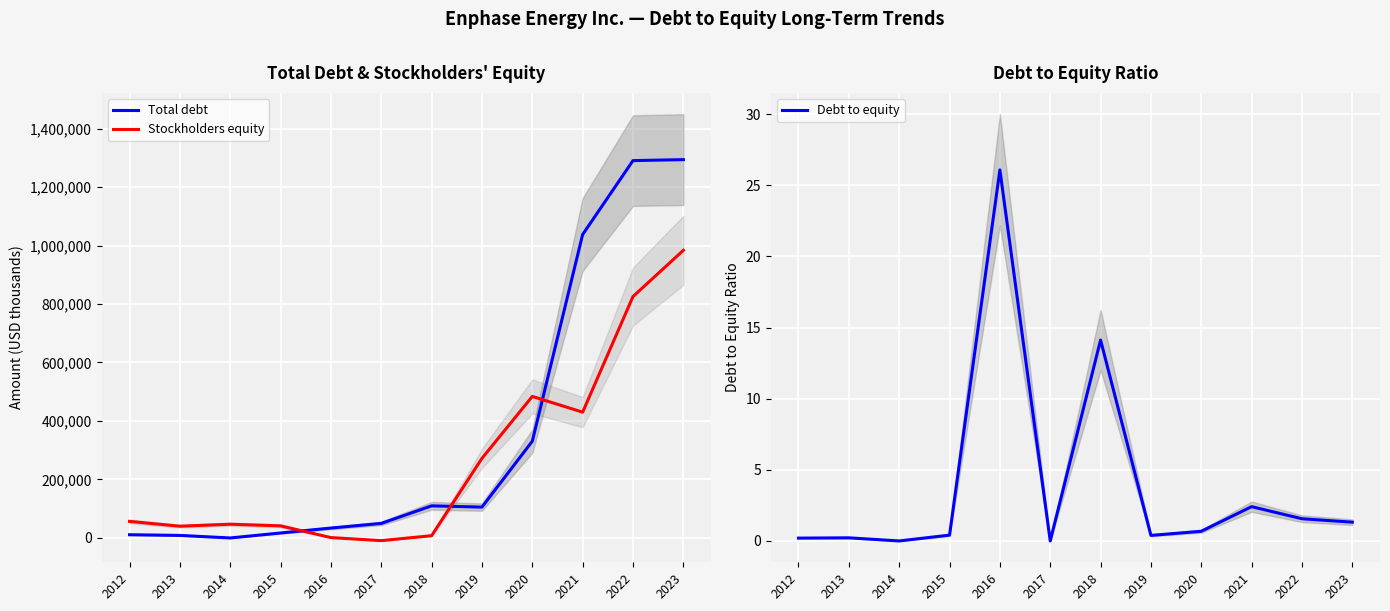

Where is the first local maximum for Stockholders equity?

2014